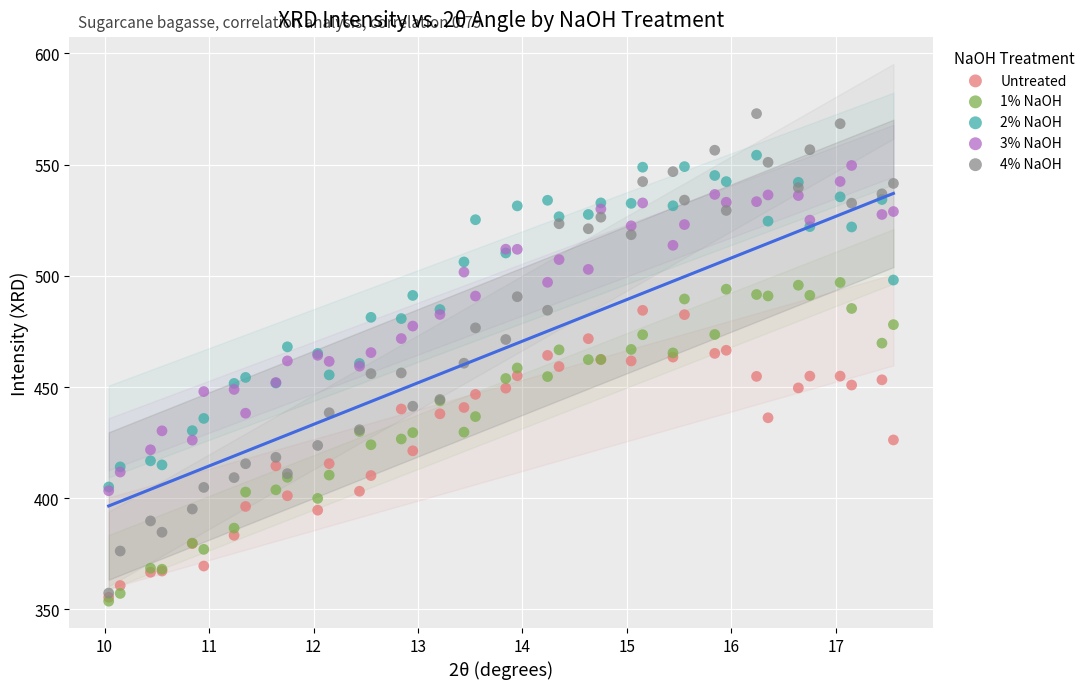

What are all the series names shown in the legend?

Untreated, 1% NaOH, 2% NaOH, 3% NaOH, 4% NaOH